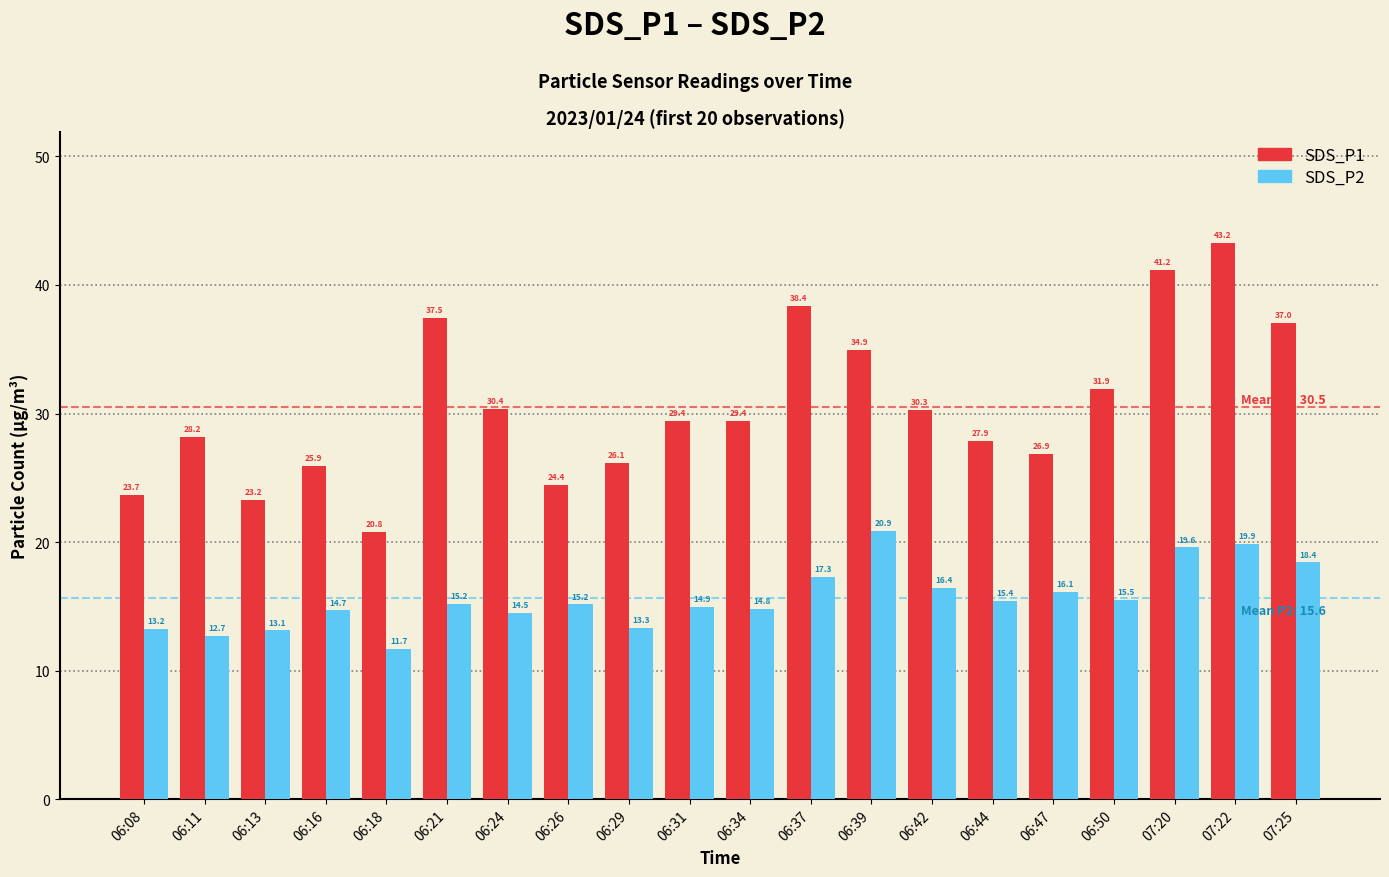

What value does the SDS_P2 series have at 06:24?

14.5